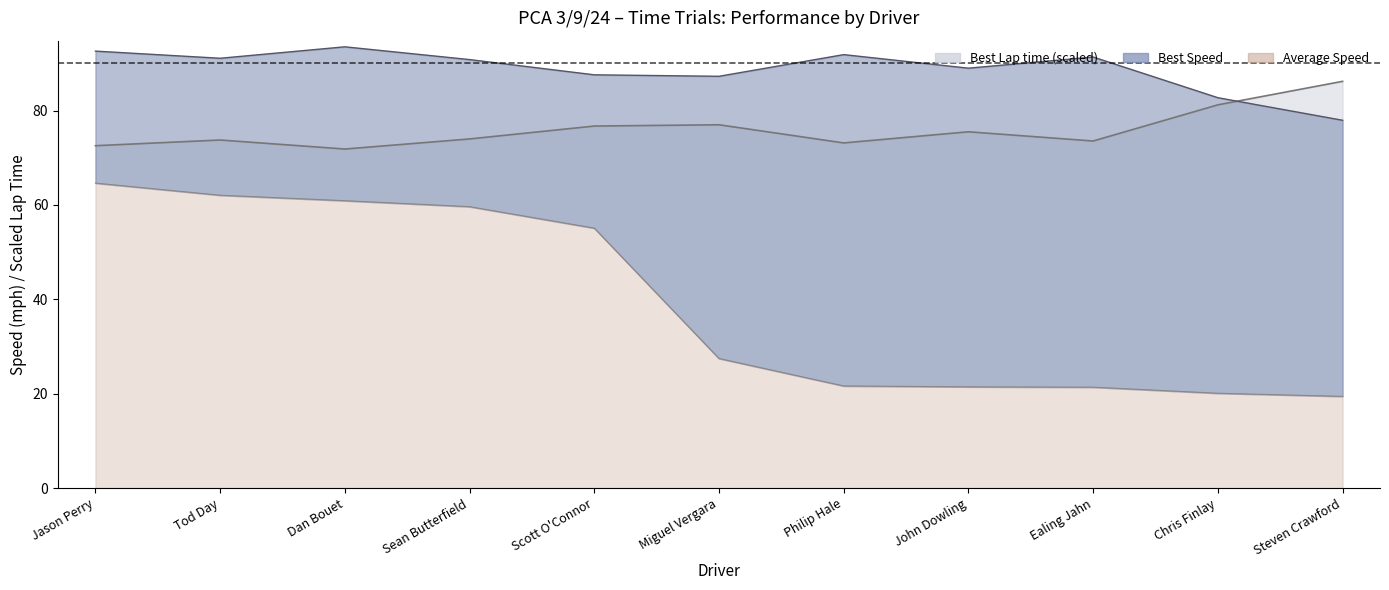

Between Miguel Vergara and Philip Hale, which series saw the biggest shift?

Average Speed